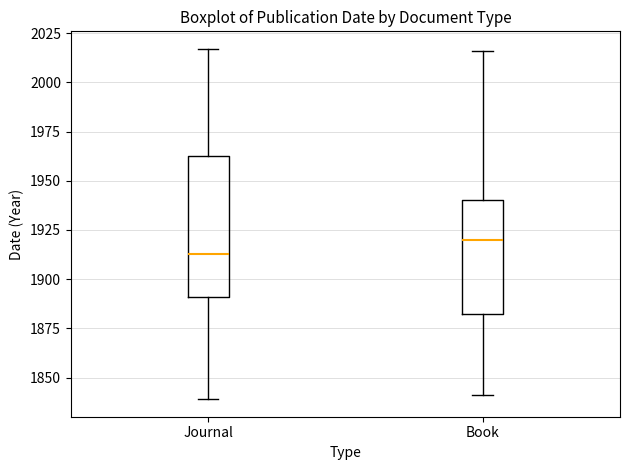

Which box has the lowest median line?

Journal